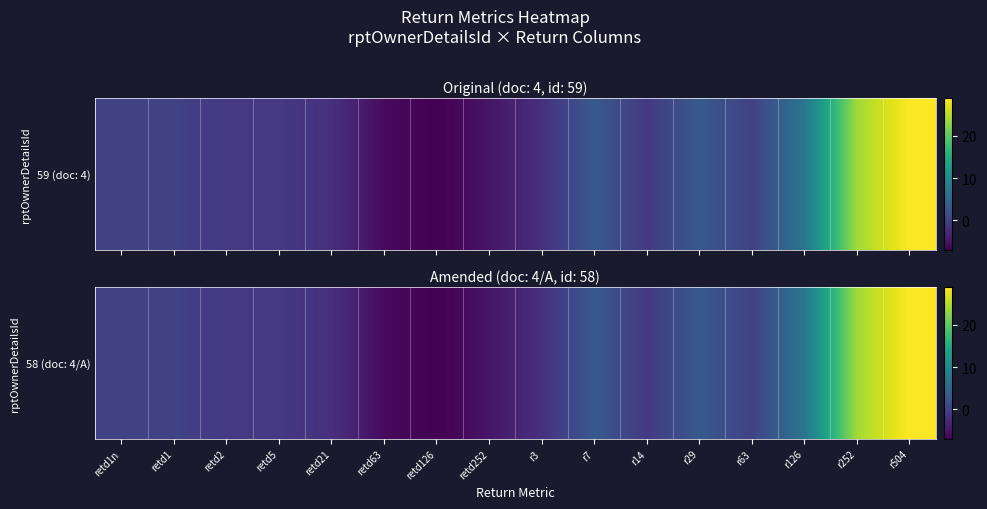

Where is the data nearest to the value 11?

r126